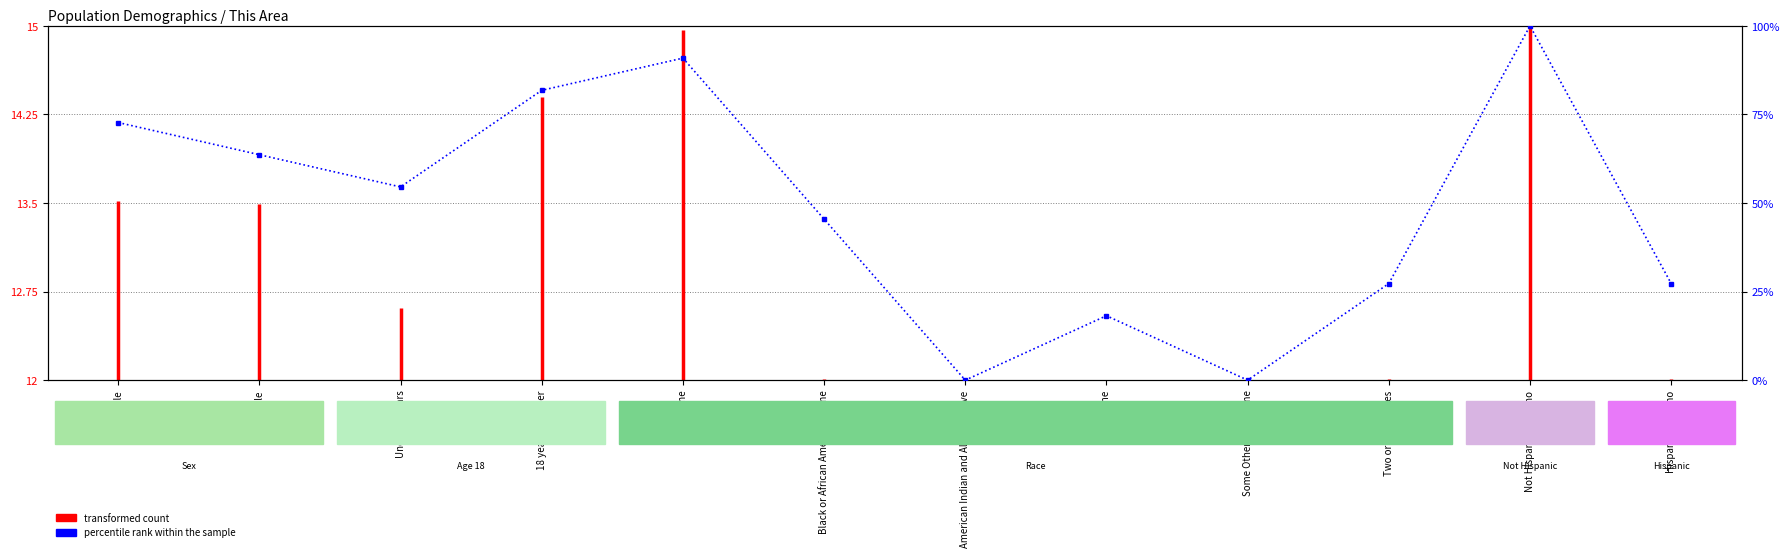

The chart shows a value of 40.4 at American Indian and Alaska Native. True or false?

False